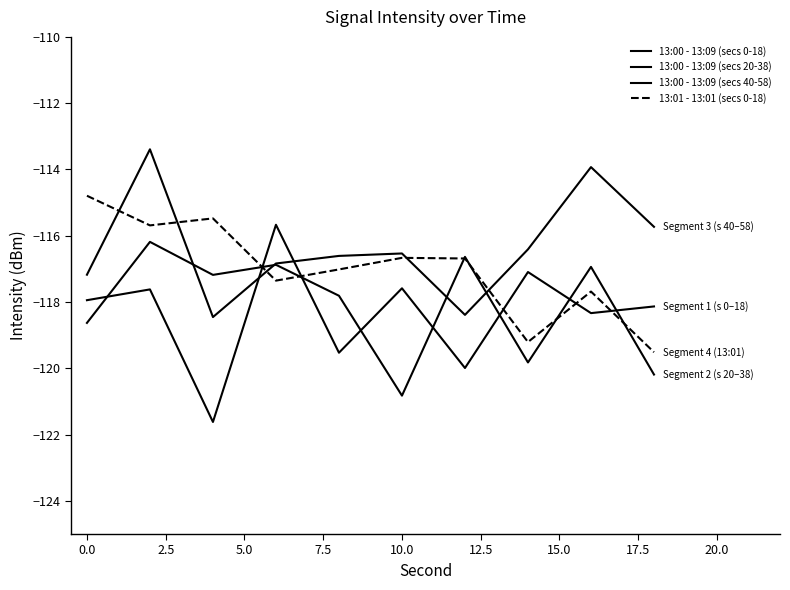

Does the chart display data point markers on the line(s)?

No